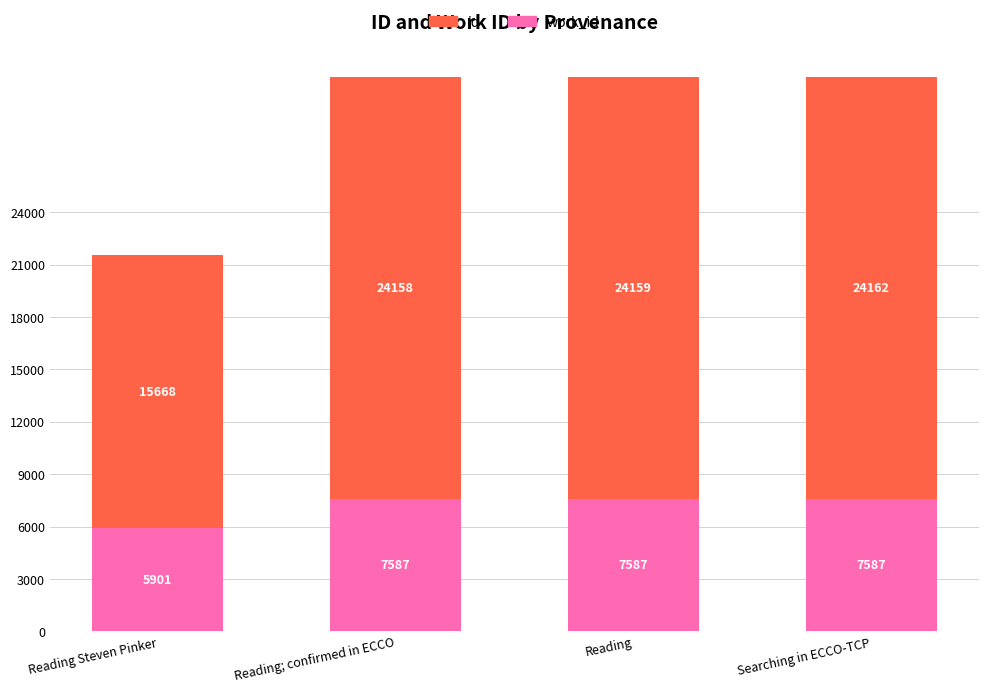

What is the total value across all series at Reading?

31746